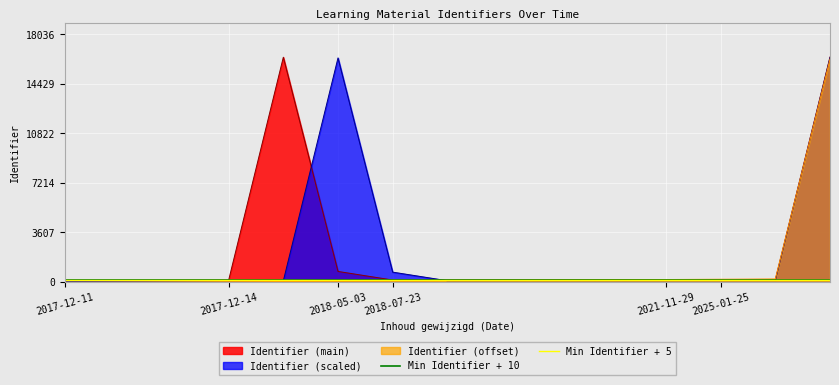

What is the highest value of the Identifier (scaled) series?

16347